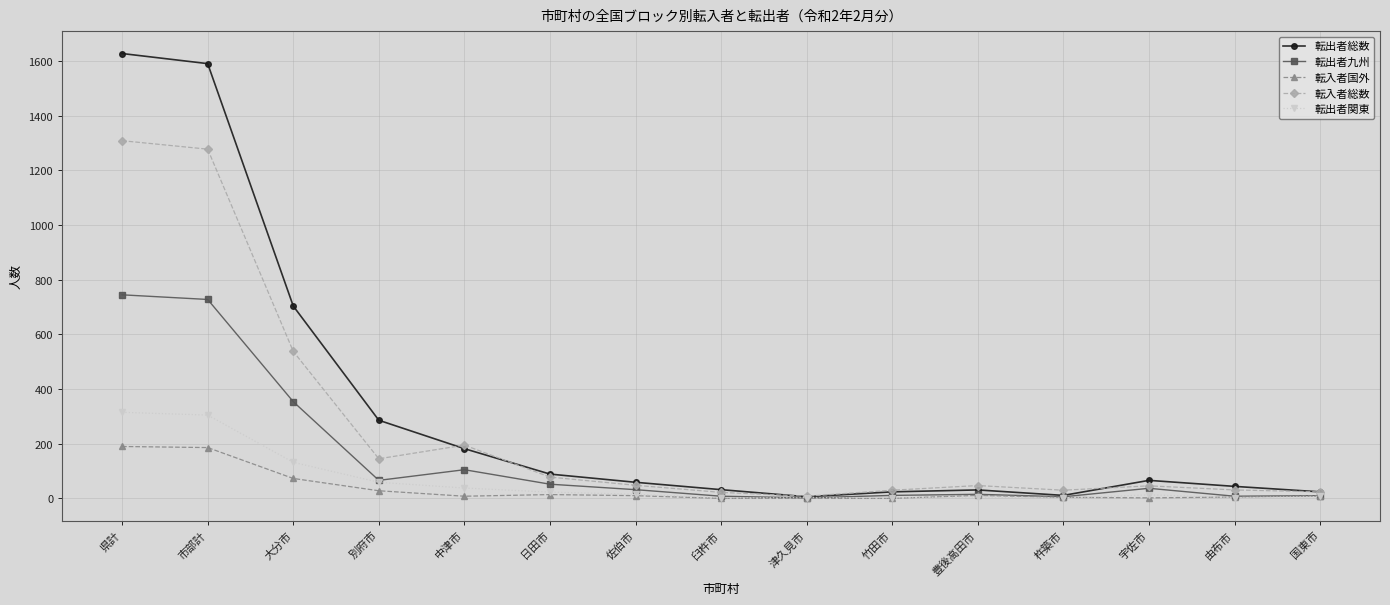

At which label does 転出者総数 reach its peak?

県計